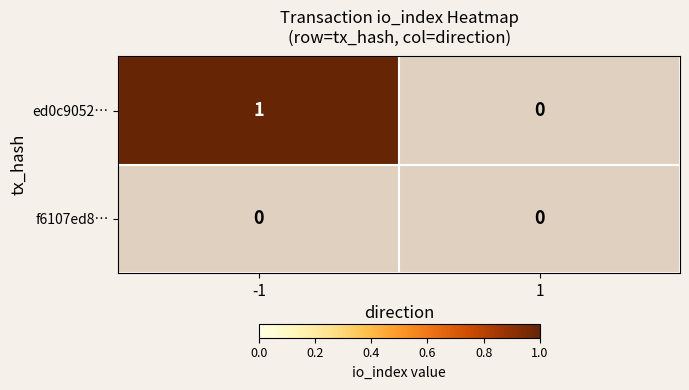

Is the value of ed0c9052… at -1 greater than the value of f6107ed8… at -1?

Yes